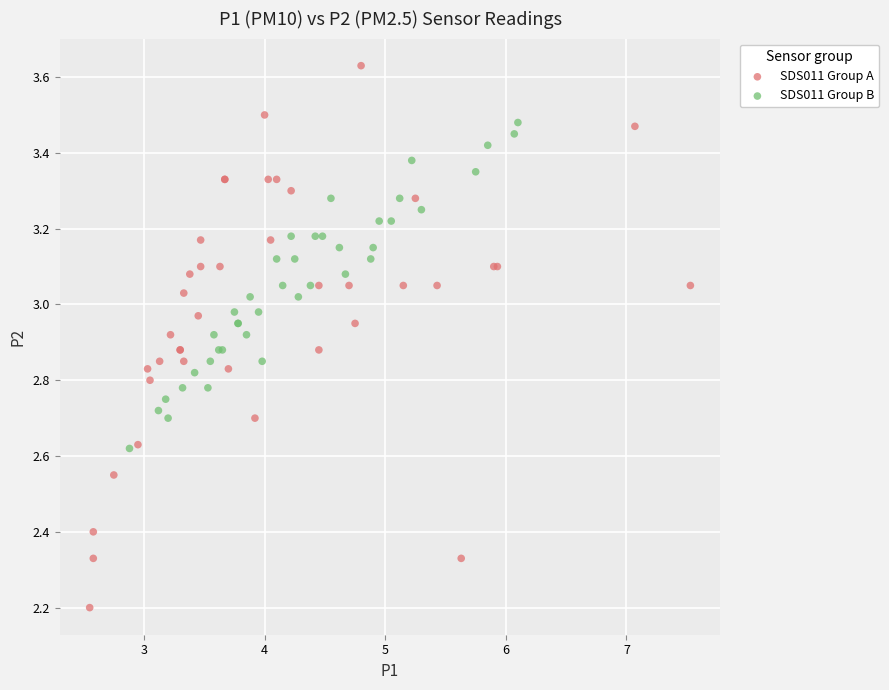

Which series reaches the maximum Y coordinate?

SDS011 Group A